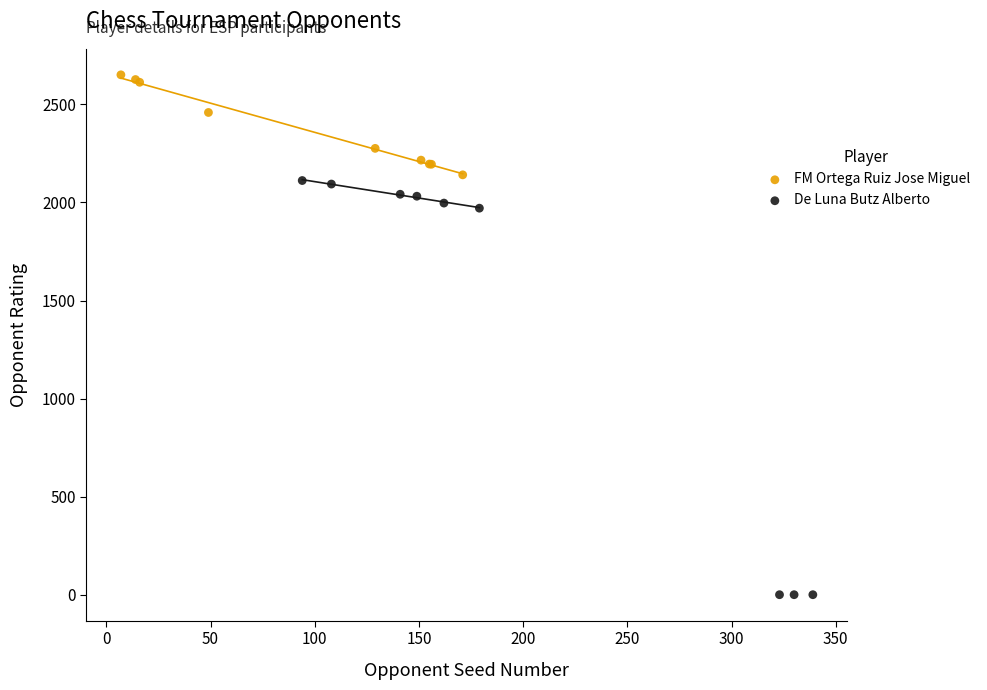

What are all the series names shown in the legend?

FM Ortega Ruiz Jose Miguel, De Luna Butz Alberto